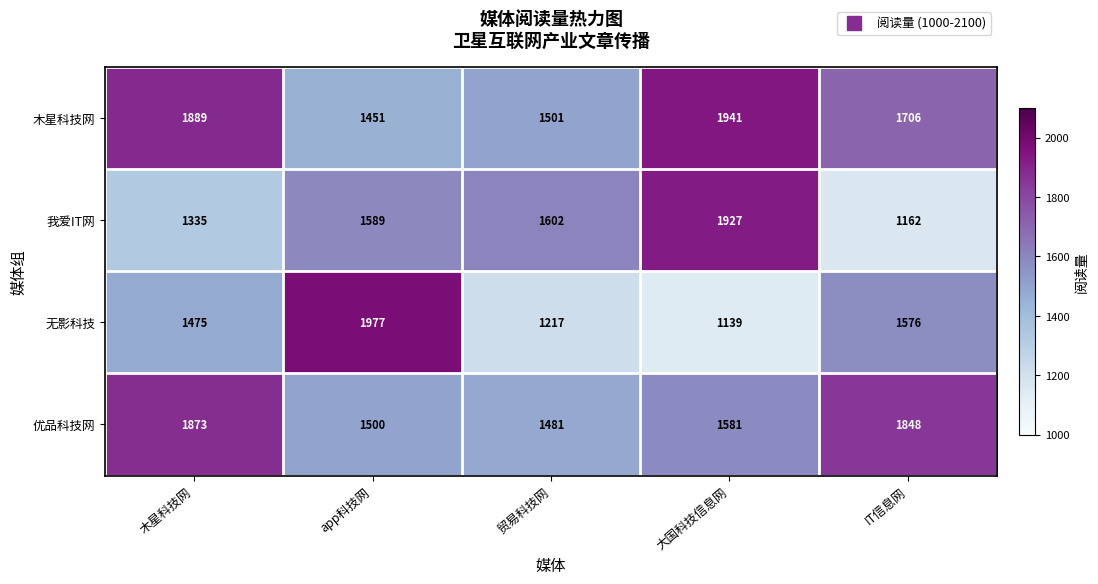

Rank the series by their average value, from lowest to highest.

无影科技, 我爱IT网, 优品科技网, 木星科技网